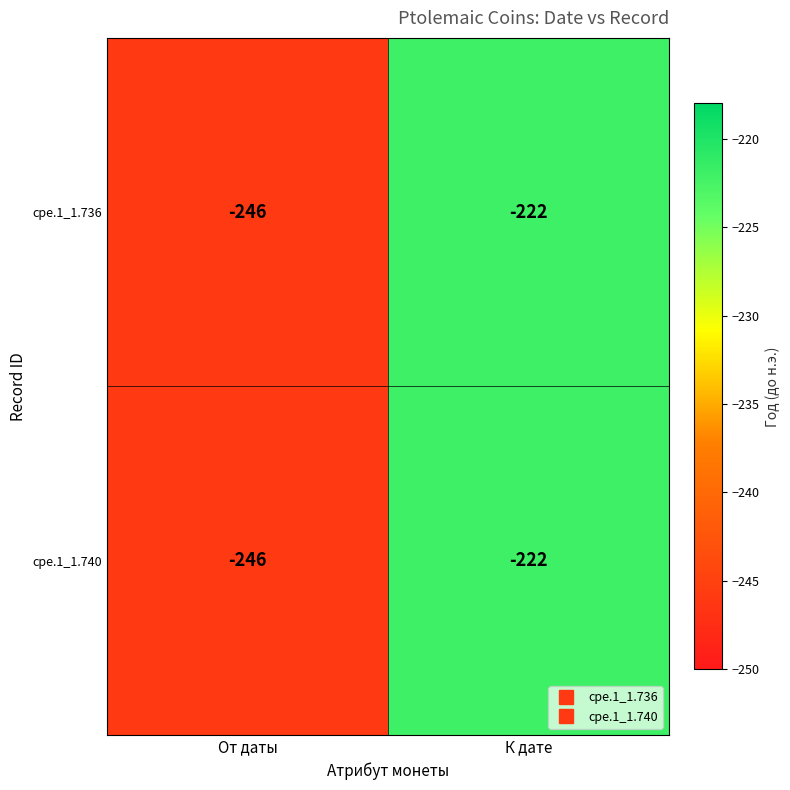

At which category is the sum across all series the highest?

К дате